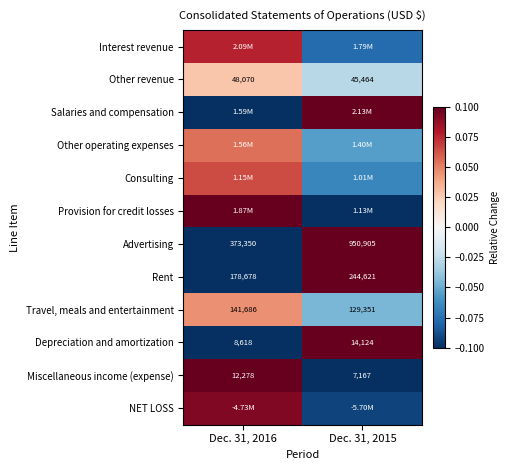

What is the approximate value of Rent at Dec. 31, 2016?

-0.1